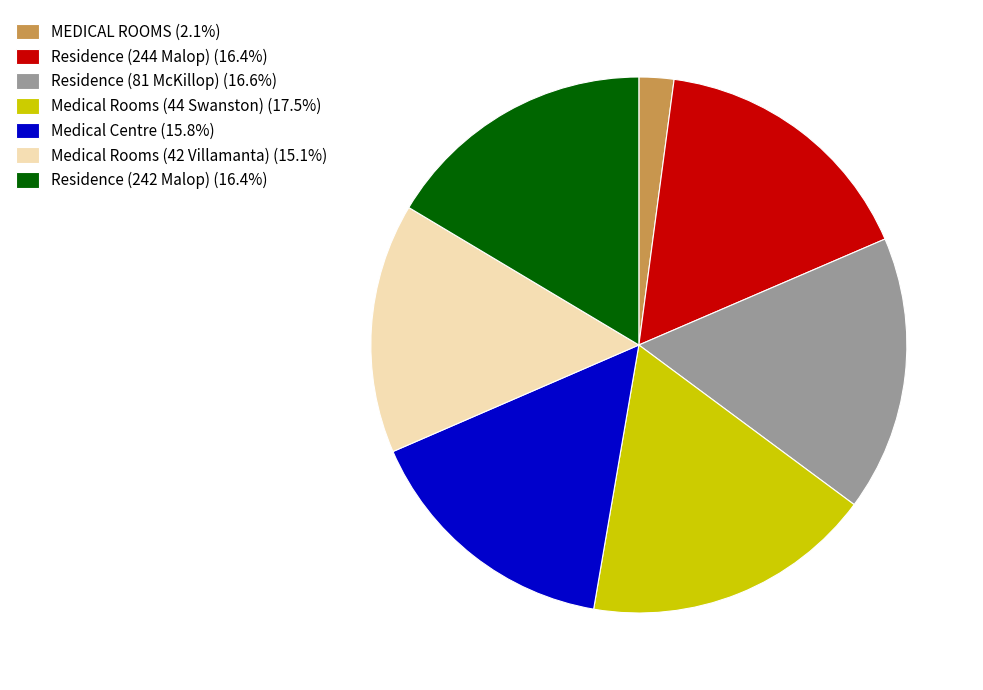

True or false: Residence (244 Malop) accounts for 25% of the total.

False